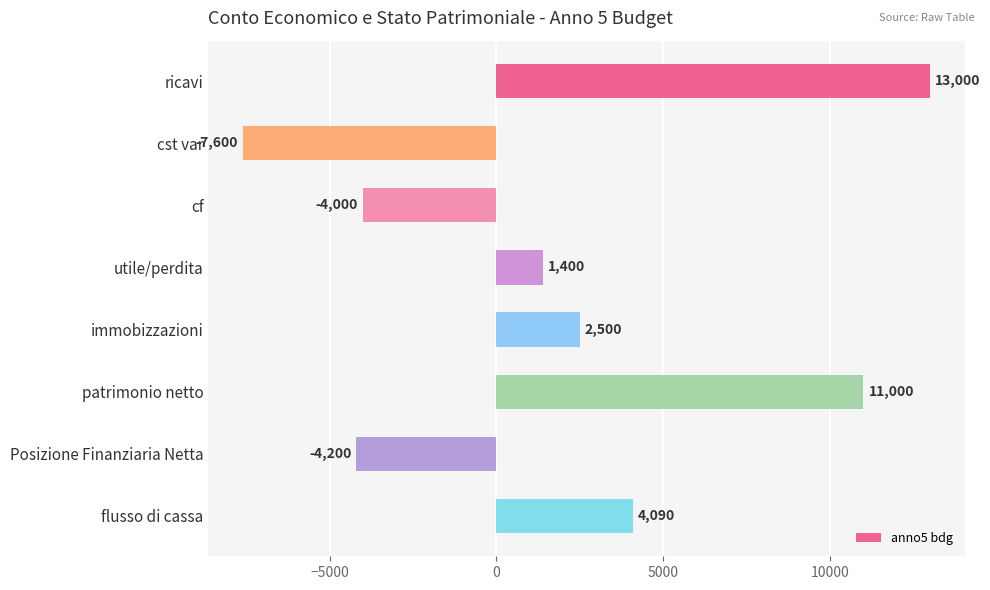

What is the smallest value displayed?

-7600